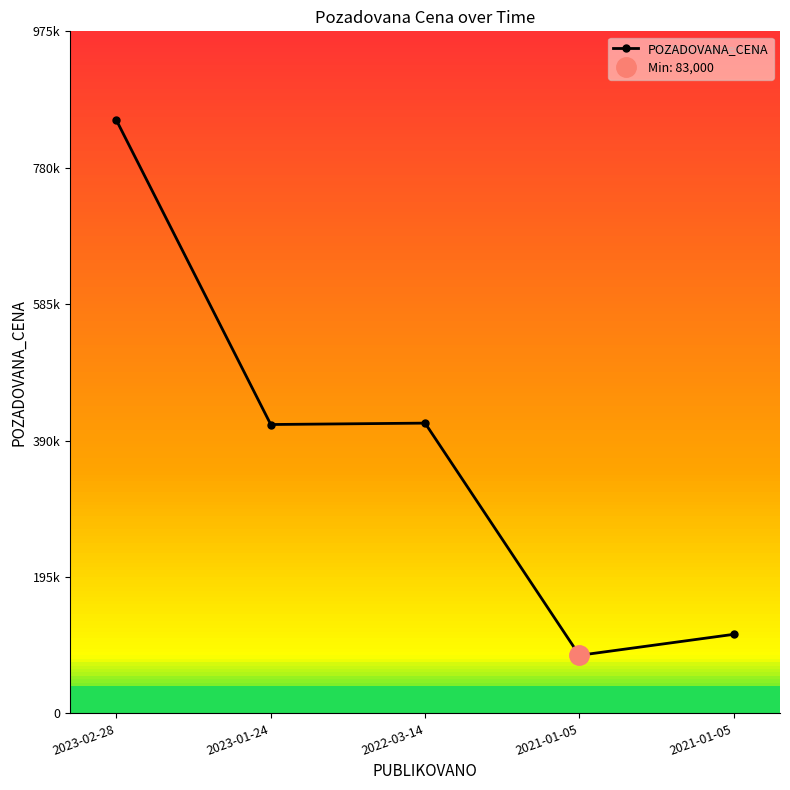

What is the change in value from 2023-02-28 to 2022-03-14?

-433000